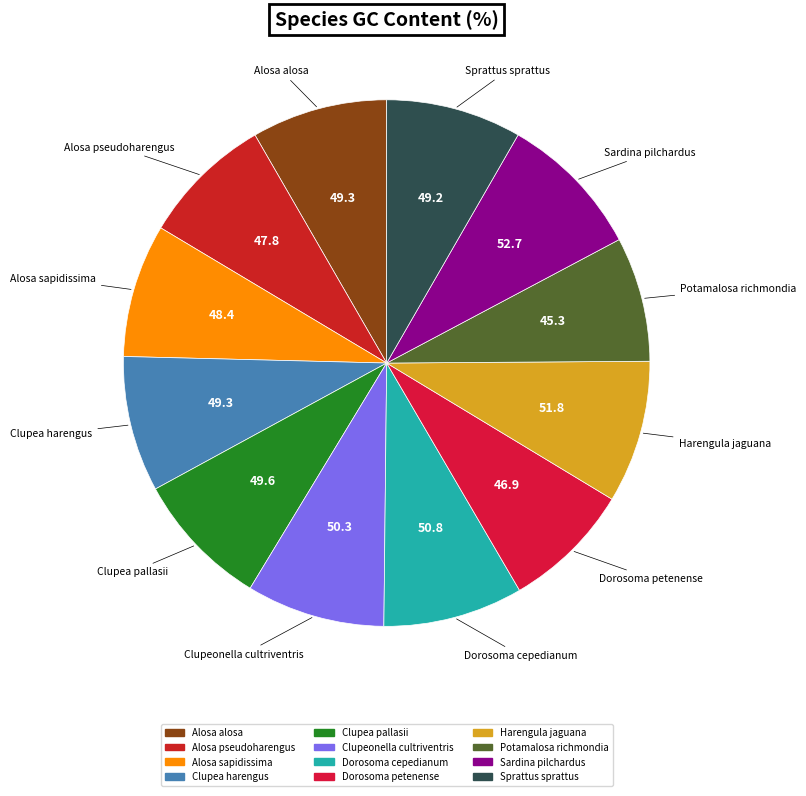

Approximately how many times larger is the value at Sprattus sprattus compared to Harengula jaguana?

0.9